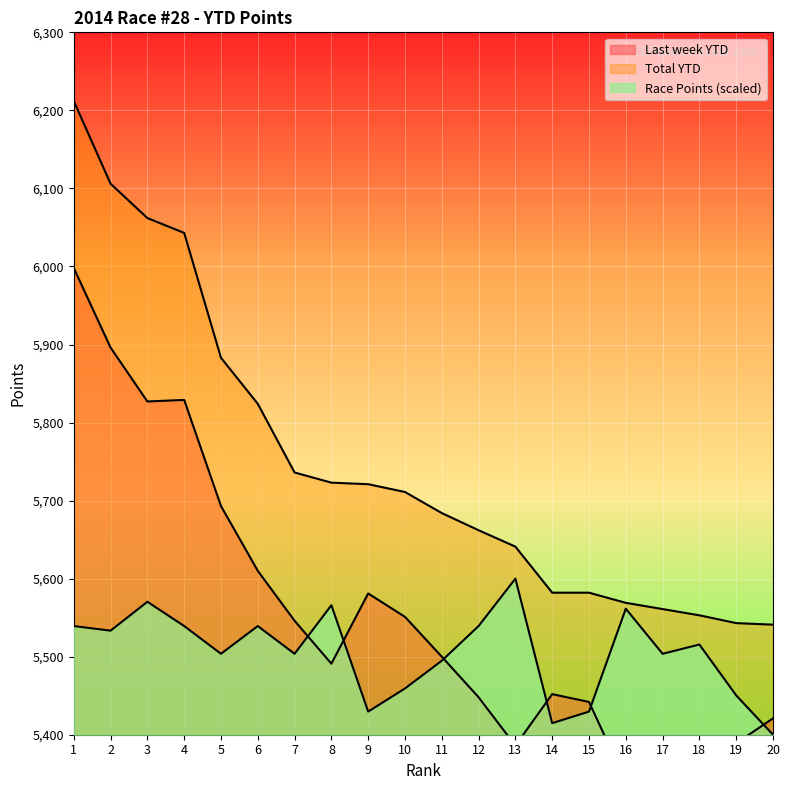

What is the spread (max minus min) of values at 12?

214.0